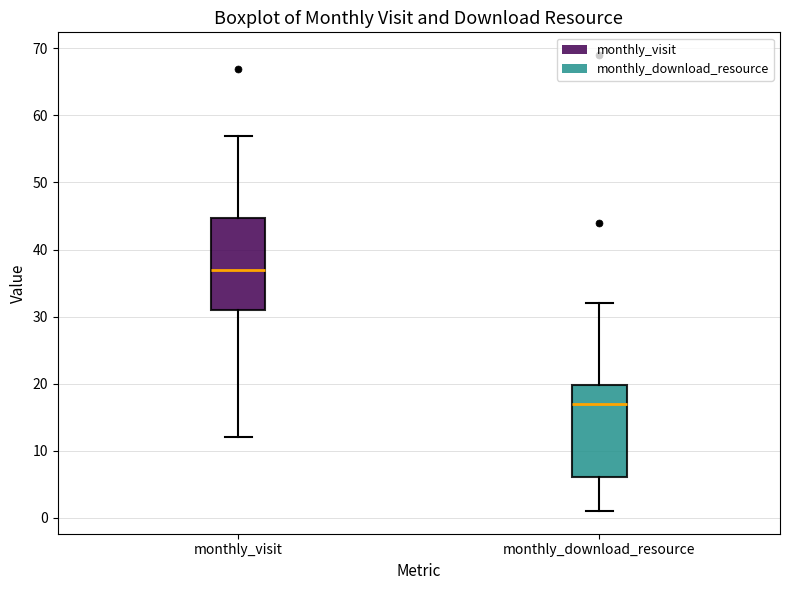

Reading left to right, transcribe this box plot: for each box, give where its median line is, the range the box spans, and where its two whiskers end, as read against the y-axis. The values are not printed on the chart, so give them approximately, as read against the axis.

monthly_visit: median 37, box 31 to 45, whiskers 12 to 57
monthly_download_resource: median 17, box 6 to 20, whiskers 1 to 32